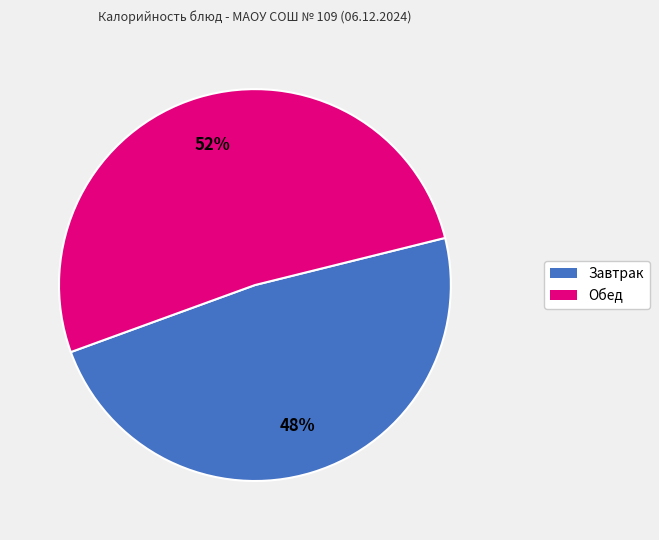

To the nearest percent, what is the average slice percentage?

50%